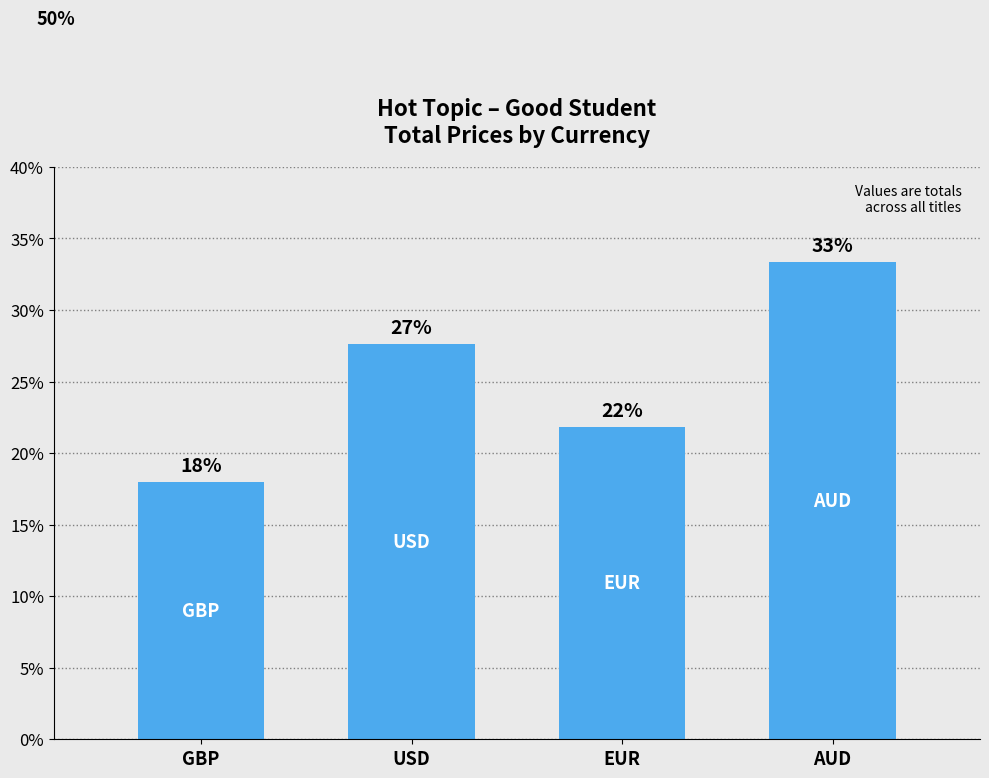

True or false: the data shows 16.1 at USD.

False